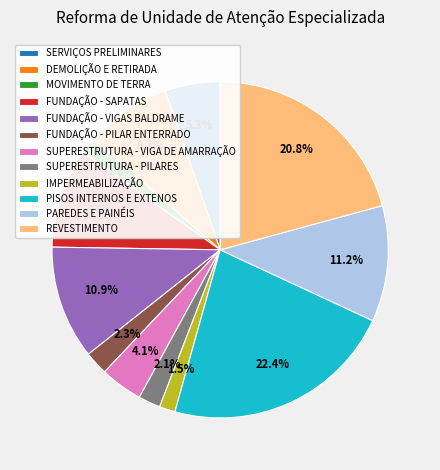

Count the number of slices in the pie.

12